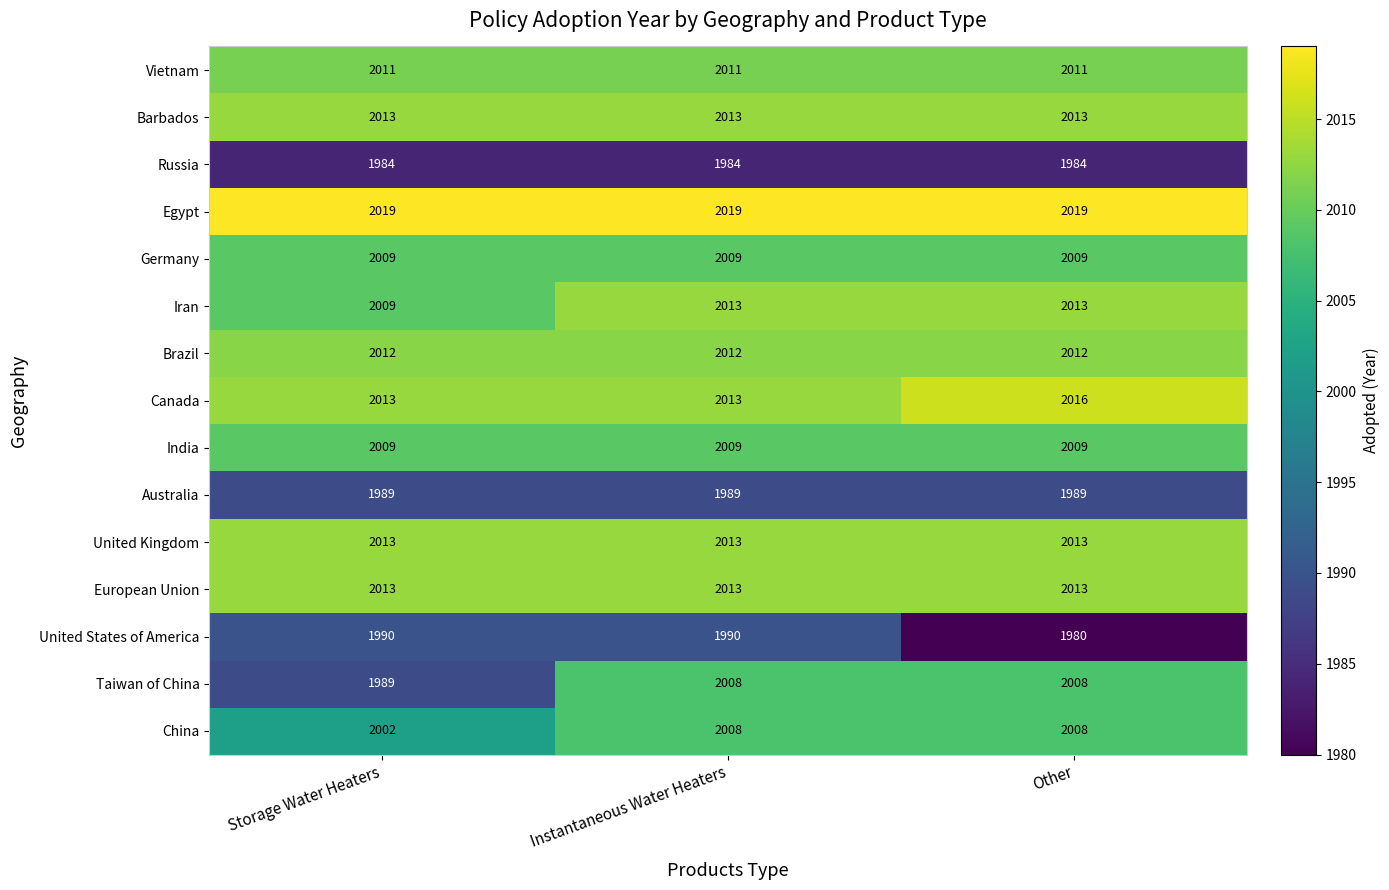

Between Storage Water Heaters and Instantaneous Water Heaters, which series saw the biggest shift?

Taiwan of China